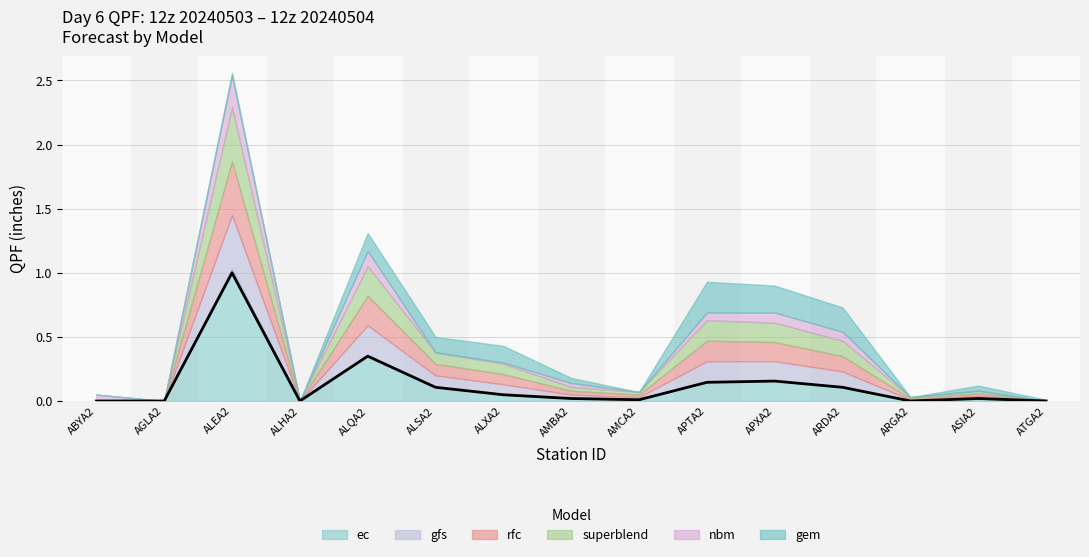

Reading left to right, extract all data points from this chart.

ec: ABYA2=0.0	AGLA2=0.0	ALEA2=1.0	ALHA2=0.0	ALQA2=0.4	ALSA2=0.1	ALXA2=0.1	AMBA2=0.0	AMCA2=0.0	APTA2=0.1	APXA2=0.2	ARDA2=0.1	ARGA2=0.0	ASIA2=0.0	ATGA2=0.0
gfs: ABYA2=0.0	AGLA2=0.0	ALEA2=0.4	ALHA2=0.0	ALQA2=0.2	ALSA2=0.1	ALXA2=0.1	AMBA2=0.0	AMCA2=0.0	APTA2=0.2	APXA2=0.1	ARDA2=0.1	ARGA2=0.0	ASIA2=0.0	ATGA2=0.0
rfc: ABYA2=0.0	AGLA2=0.0	ALEA2=0.4	ALHA2=0.0	ALQA2=0.2	ALSA2=0.1	ALXA2=0.1	AMBA2=0.0	AMCA2=0.0	APTA2=0.2	APXA2=0.1	ARDA2=0.1	ARGA2=0.0	ASIA2=0.0	ATGA2=0.0
superblend: ABYA2=0.0	AGLA2=0.0	ALEA2=0.4	ALHA2=0.0	ALQA2=0.2	ALSA2=0.1	ALXA2=0.1	AMBA2=0.0	AMCA2=0.0	APTA2=0.2	APXA2=0.1	ARDA2=0.1	ARGA2=0.0	ASIA2=0.0	ATGA2=0.0
nbm: ABYA2=0.1	AGLA2=0.0	ALEA2=0.2	ALHA2=0.0	ALQA2=0.1	ALSA2=0.0	ALXA2=0.0	AMBA2=0.0	AMCA2=0.0	APTA2=0.1	APXA2=0.1	ARDA2=0.1	ARGA2=0.0	ASIA2=0.0	ATGA2=0.0
gem: ABYA2=0.0	AGLA2=0.0	ALEA2=0.0	ALHA2=0.0	ALQA2=0.1	ALSA2=0.1	ALXA2=0.1	AMBA2=0.0	AMCA2=0.0	APTA2=0.2	APXA2=0.2	ARDA2=0.2	ARGA2=0.0	ASIA2=0.0	ATGA2=0.0